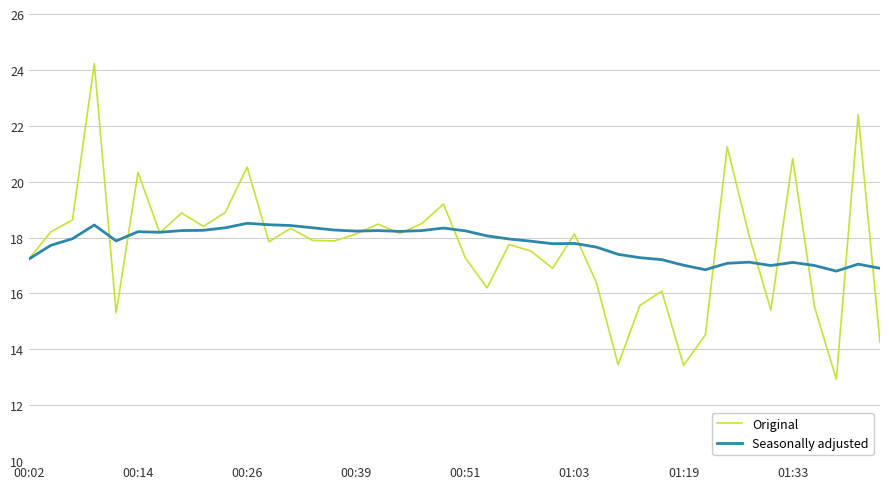

Which series has the largest range (max minus min)?

Original